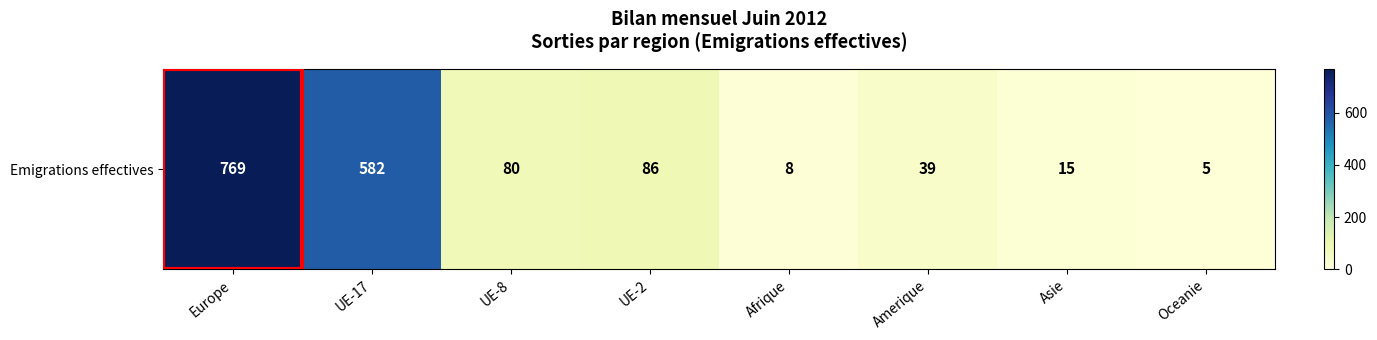

List the labels in order of value, largest first.

Europe, UE-17, UE-2, UE-8, Amerique, Asie, Afrique, Oceanie